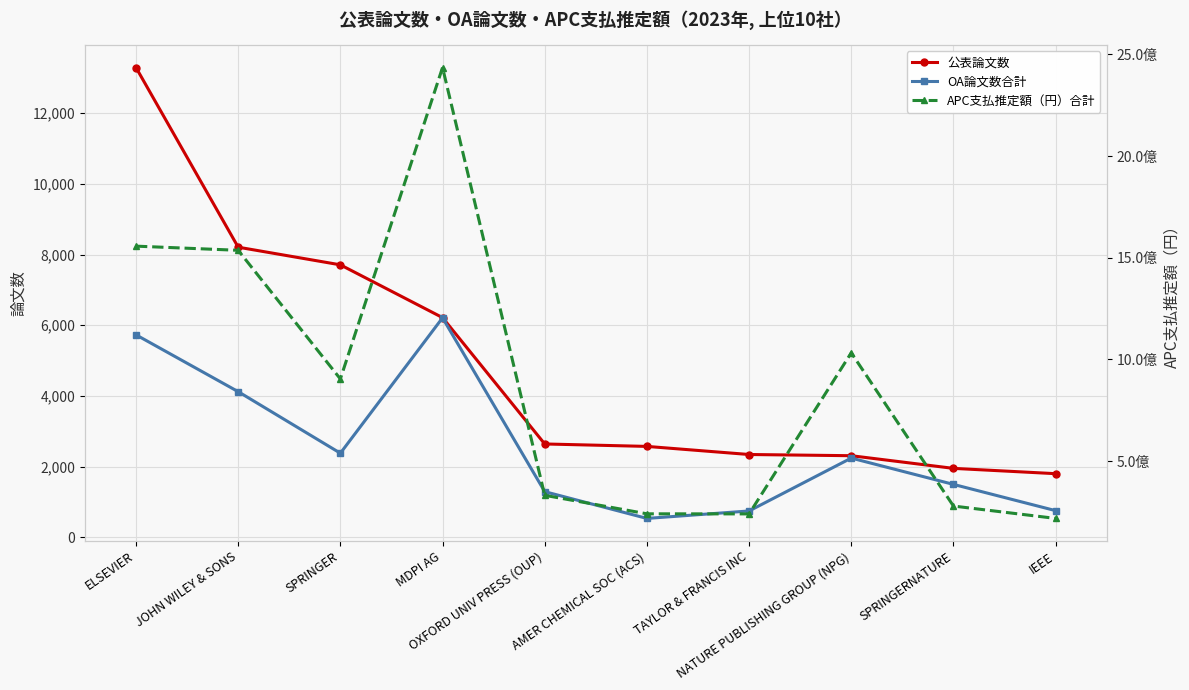

Rank the series at SPRINGER from lowest to highest value.

OA論文数合計, 公表論文数, APC支払推定額（円）合計